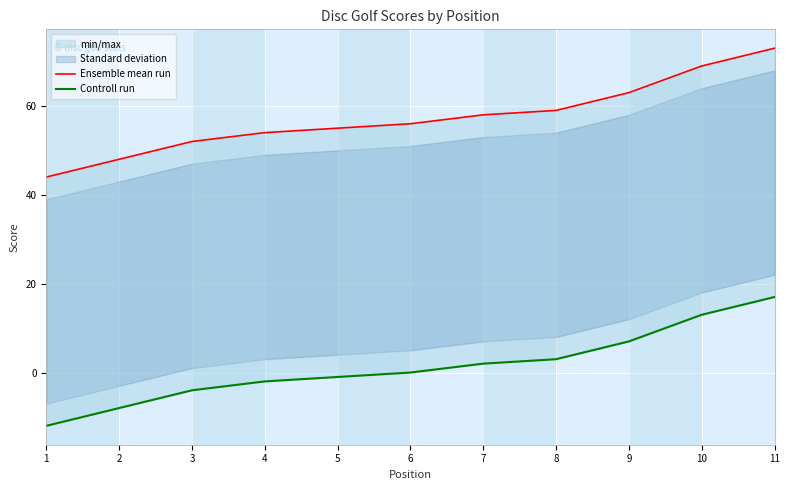

What is the average value of the Ensemble mean run series?

57